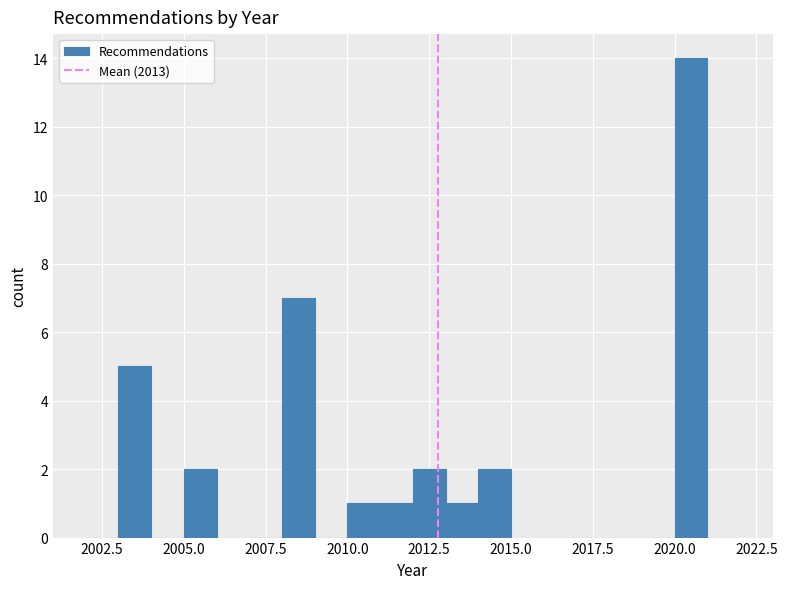

Read against the x-axis, roughly where is the centre of the tallest bar?

2020.5